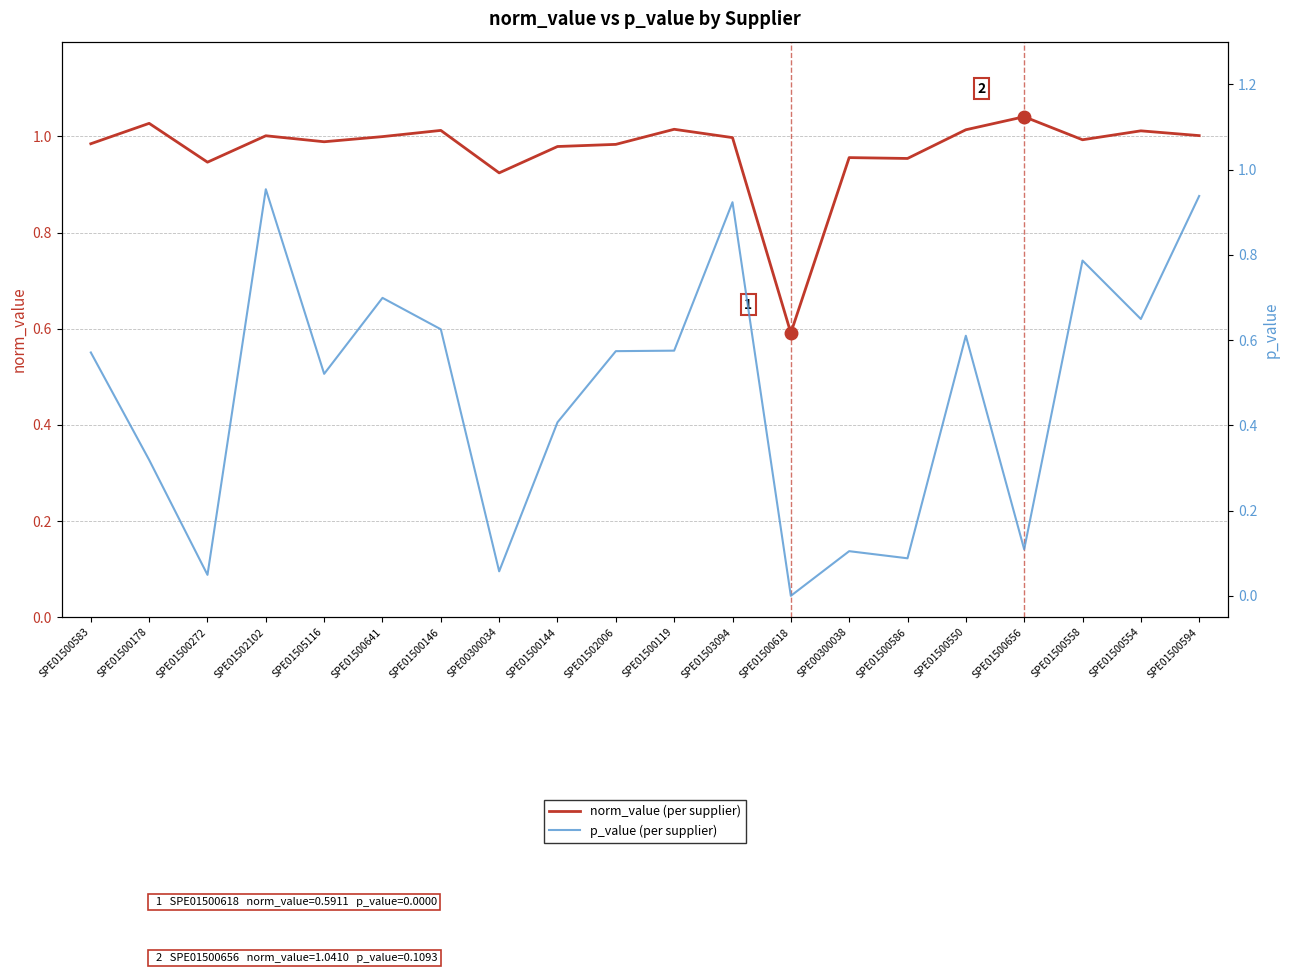

Does the chart have visible grid lines?

Yes